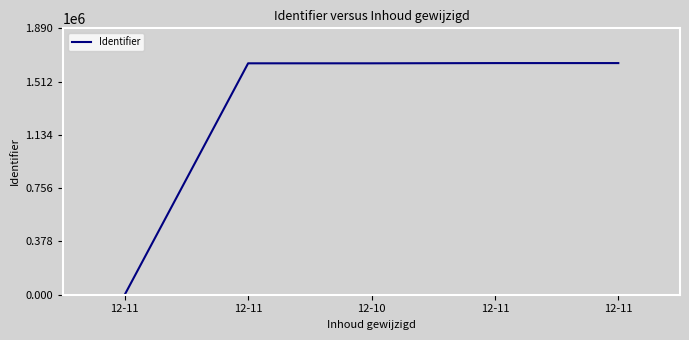

What is the average value?

1314309